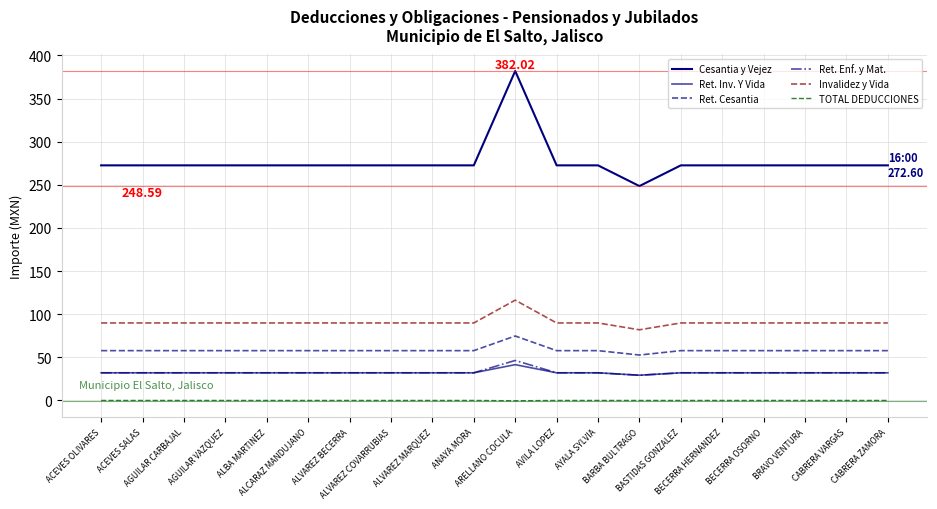

What is the total value across all series at ALVAREZ MARQUEZ?

484.5